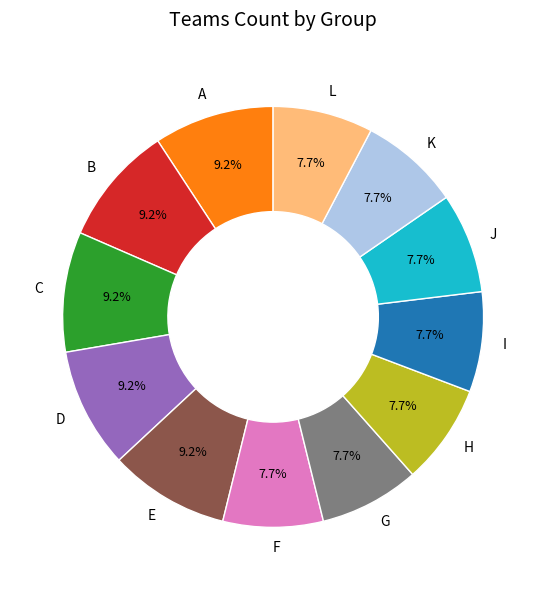

To the nearest percent, what is the average slice percentage?

8%